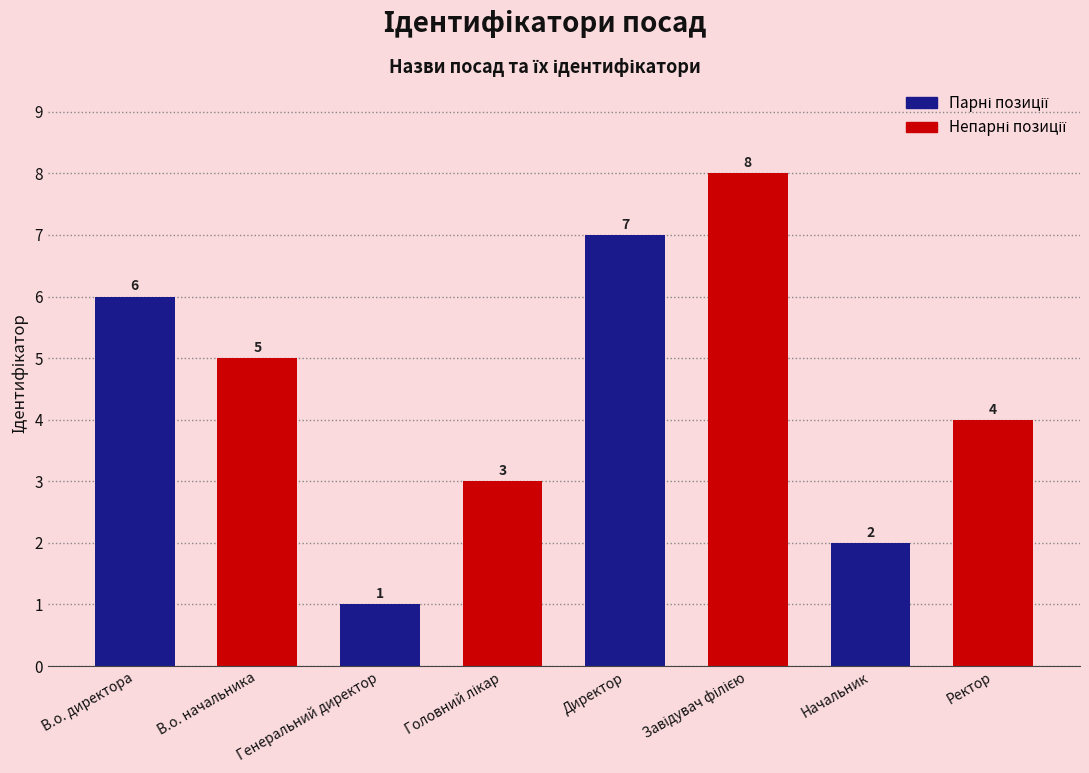

Does the chart contain stacked bars?

No